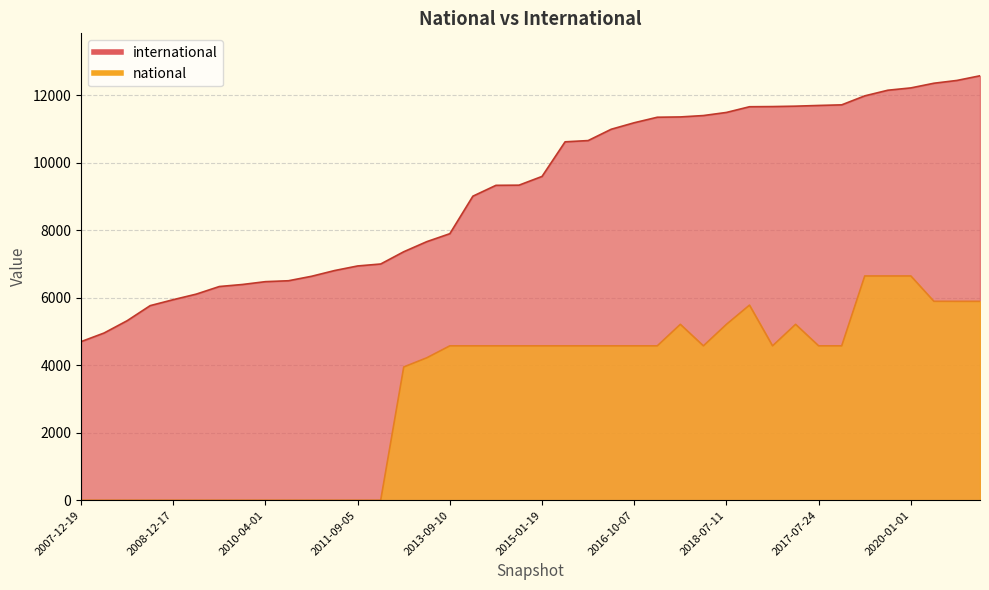

How many categories are shown in the chart?

40